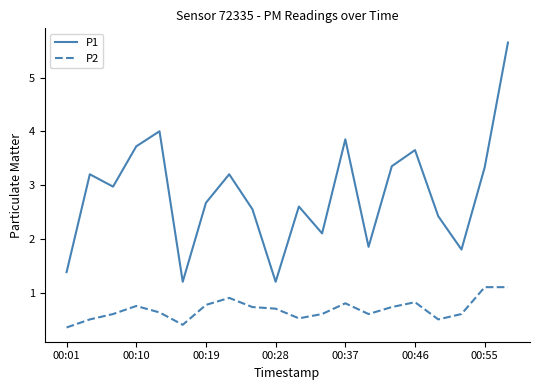

True or false: P1 and P2 intersect in this chart.

False